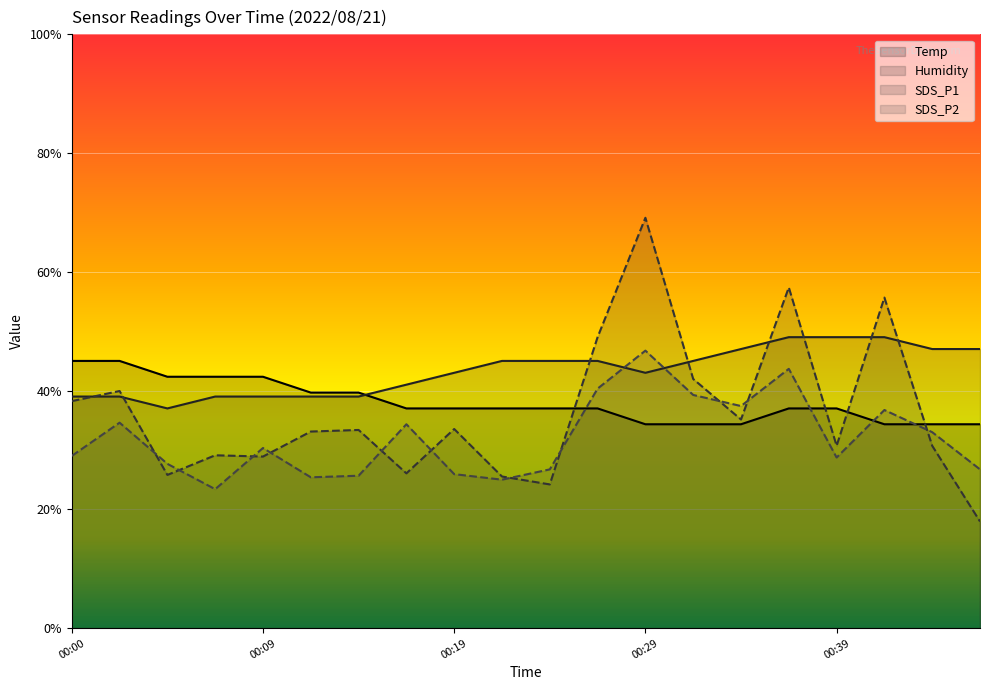

True or false: Temp has a value of 34.3 at 00:29.

True